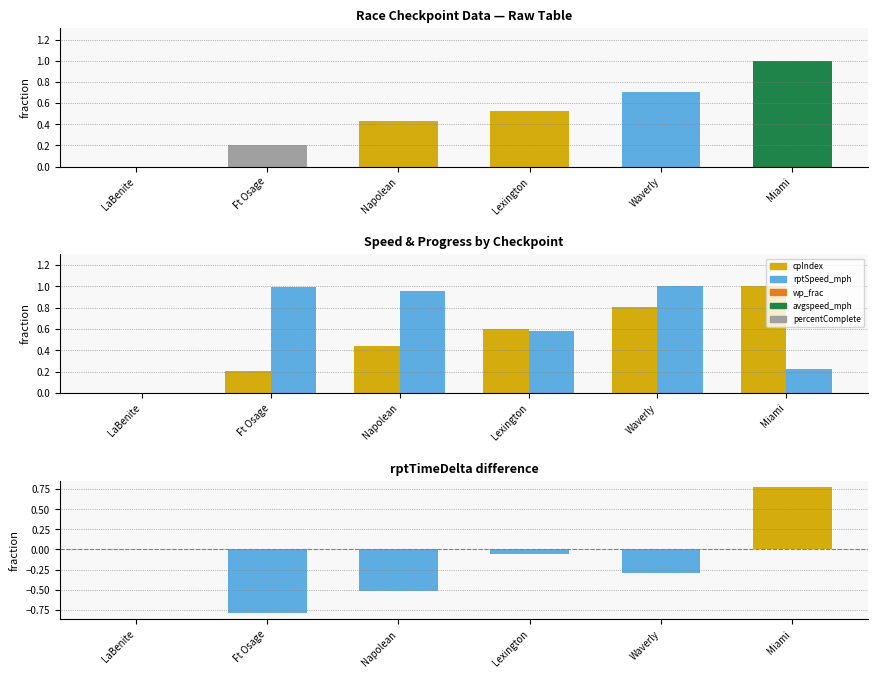

How many values in rptSpeed_mph are above zero?

5